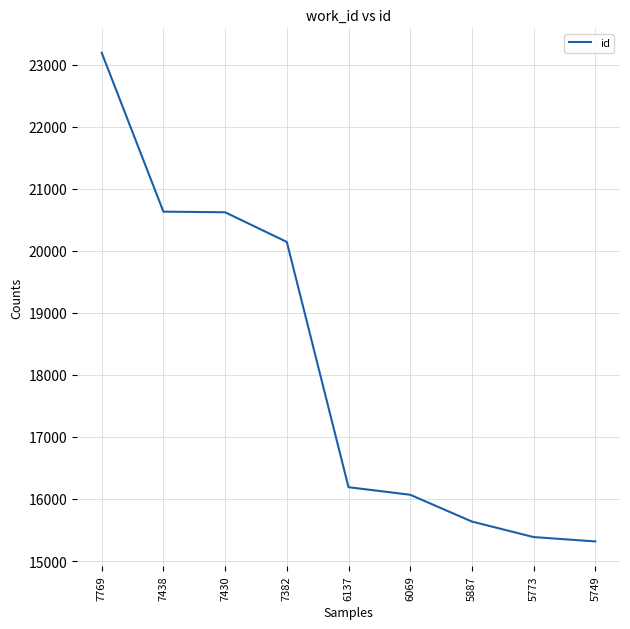

Which has a higher value, 6137 or 5773?

6137